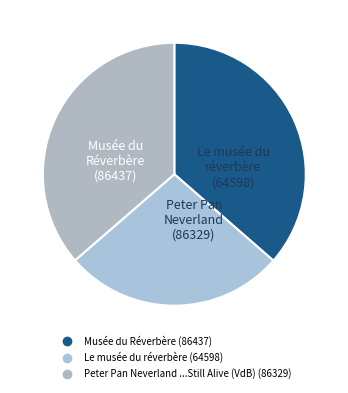

Which category has the smallest portion of the pie?

Le musée du réverbère